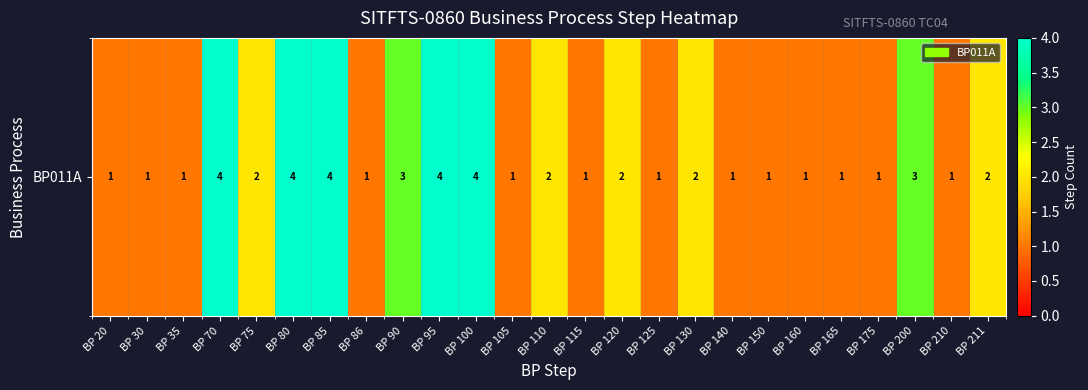

What is the change in value from BP 110 to BP 125?

-1